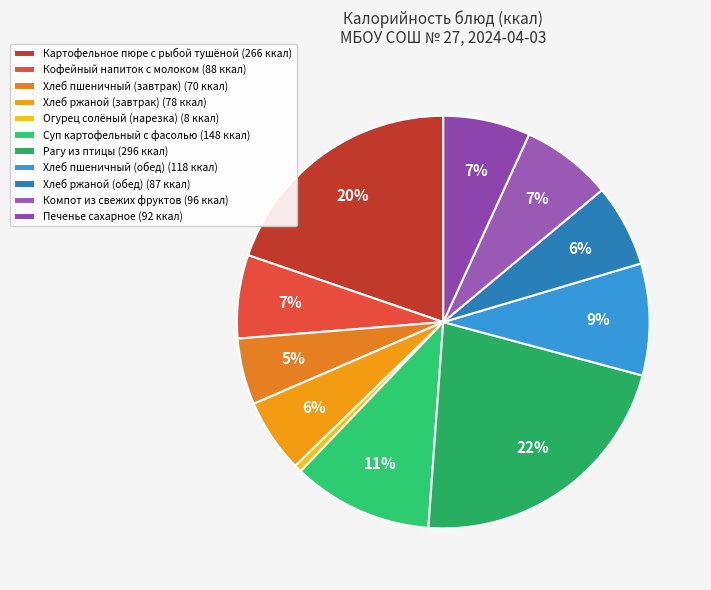

Is there a majority slice in this chart?

No